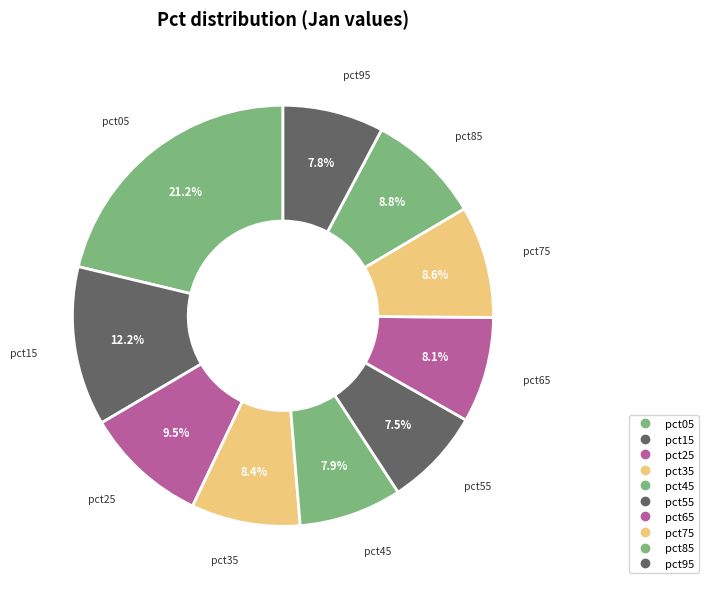

To the nearest percent, what is the combined percentage of pct95 and pct35?

16%